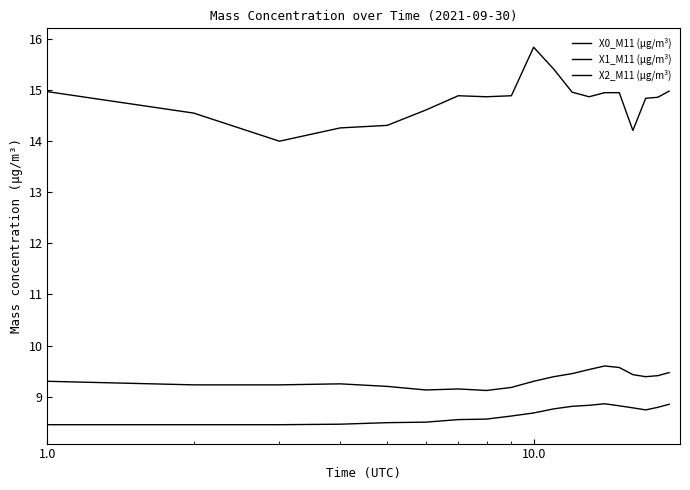

True or false: X0_M11 (μg/m³) has more than 0 interior local peaks.

True